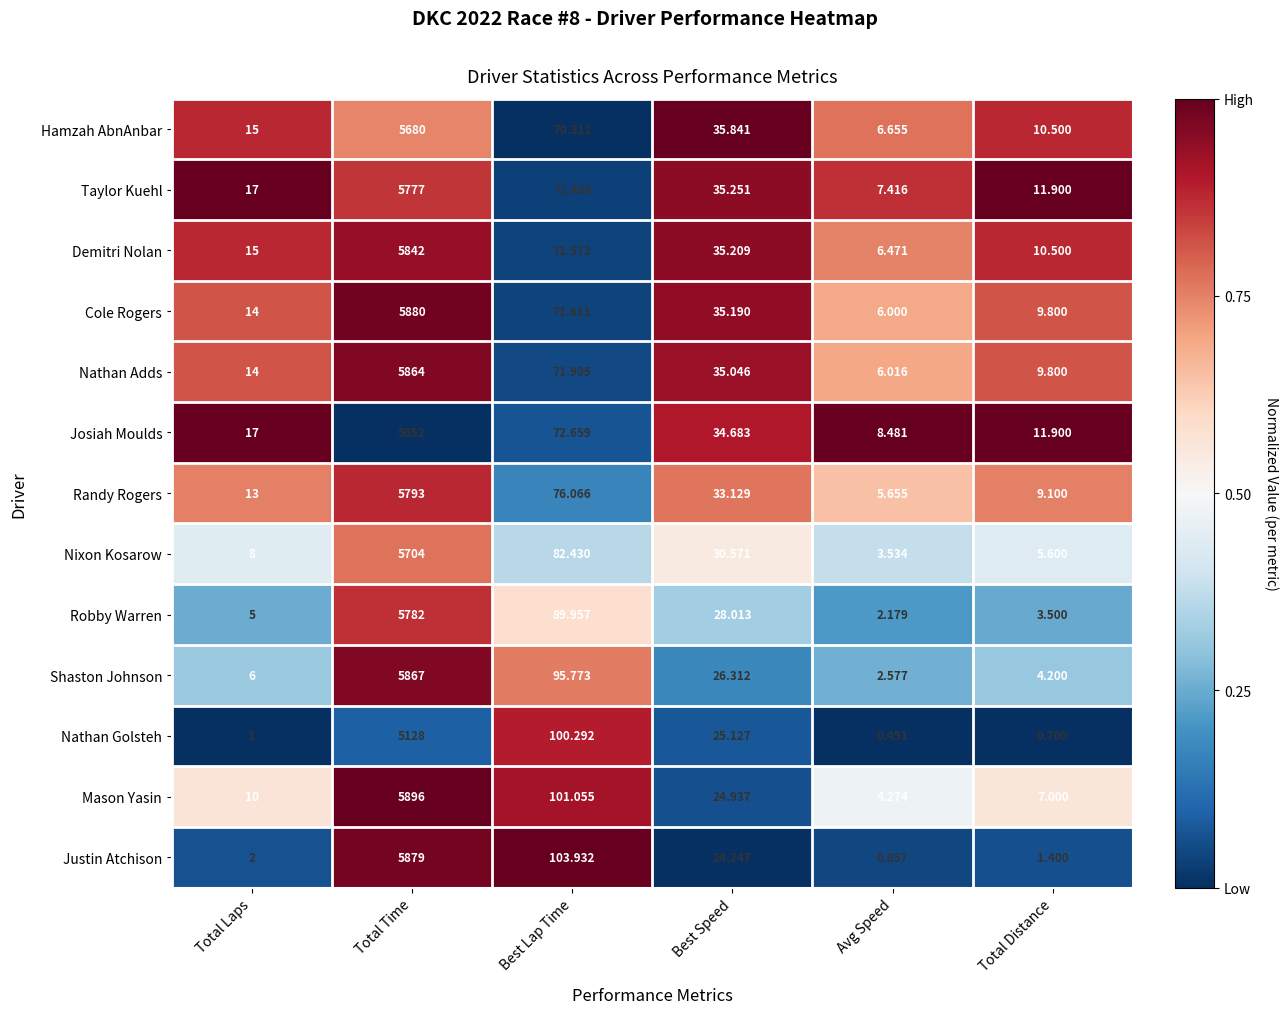

List the labels in order of Taylor Kuehl value, largest first.

Total Time, Best Lap Time, Best Speed, Total Laps, Total Distance, Avg Speed